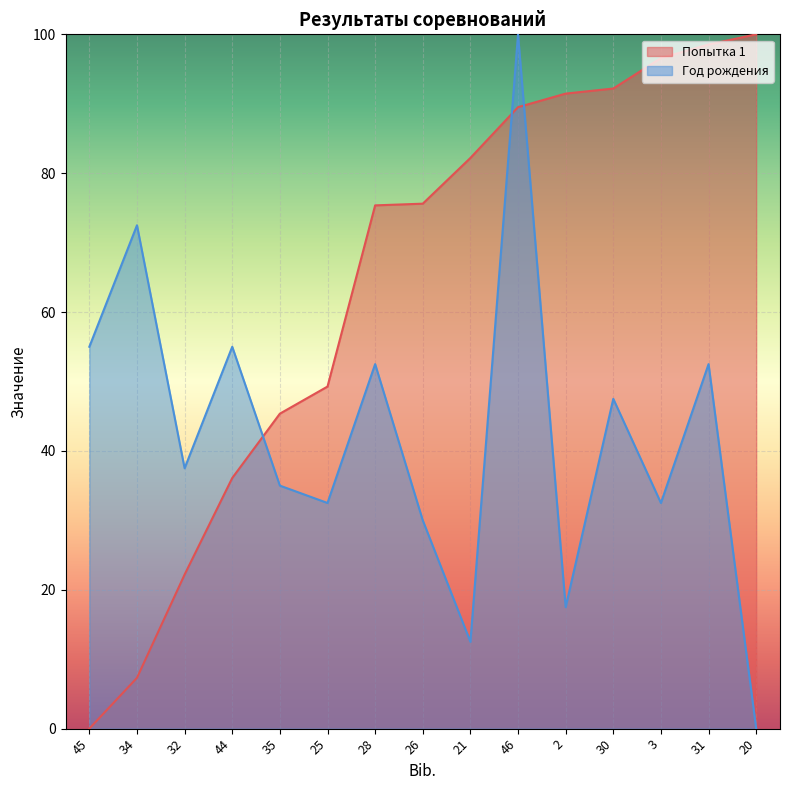

Rank the categories by Попытка 1 value from highest to lowest.

20, 31, 3, 30, 2, 46, 21, 26, 28, 25, 35, 44, 32, 34, 45